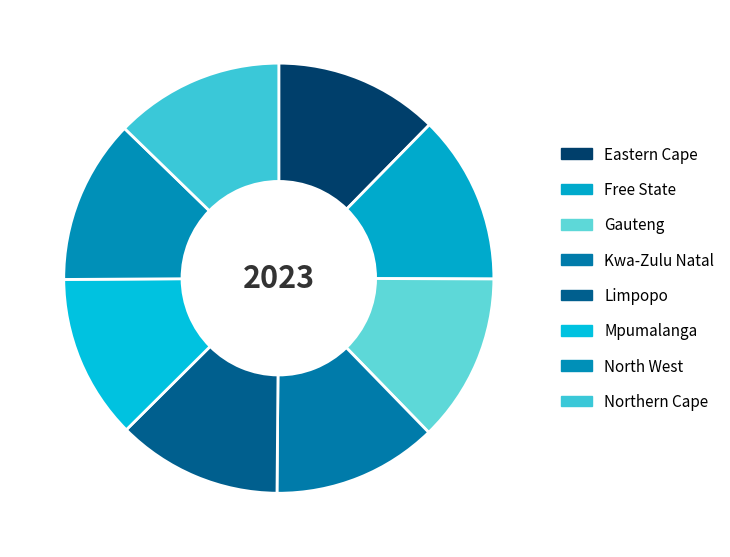

Rank the categories by value from highest to lowest.

Northern Cape, Free State, Gauteng, Kwa-Zulu Natal, Limpopo, Mpumalanga, North West, Eastern Cape